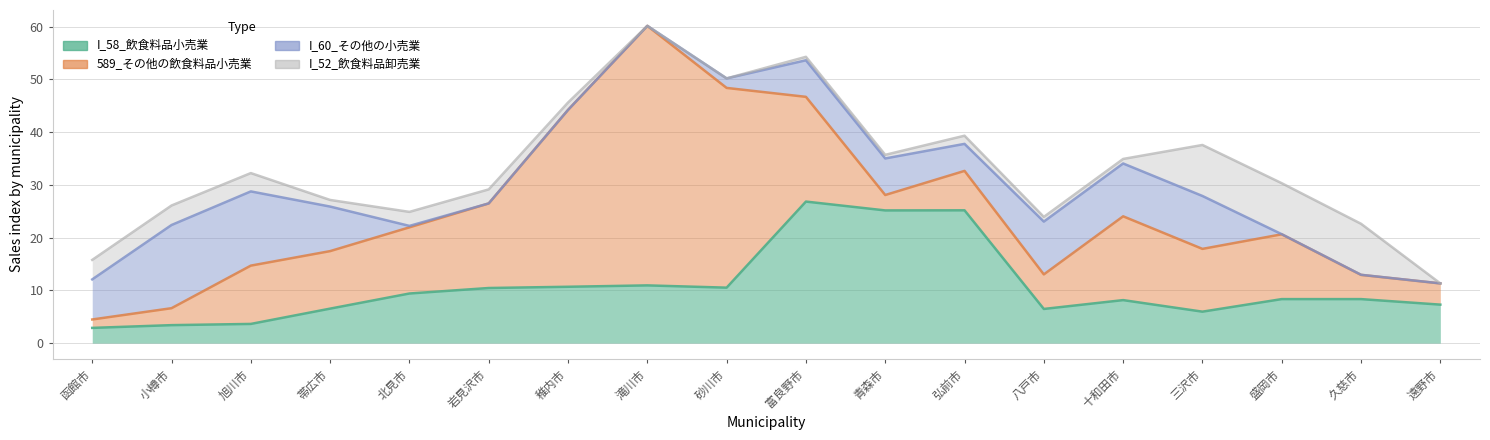

How many interior local valleys does the 589_その他の飲食料品小売業 series have?

4